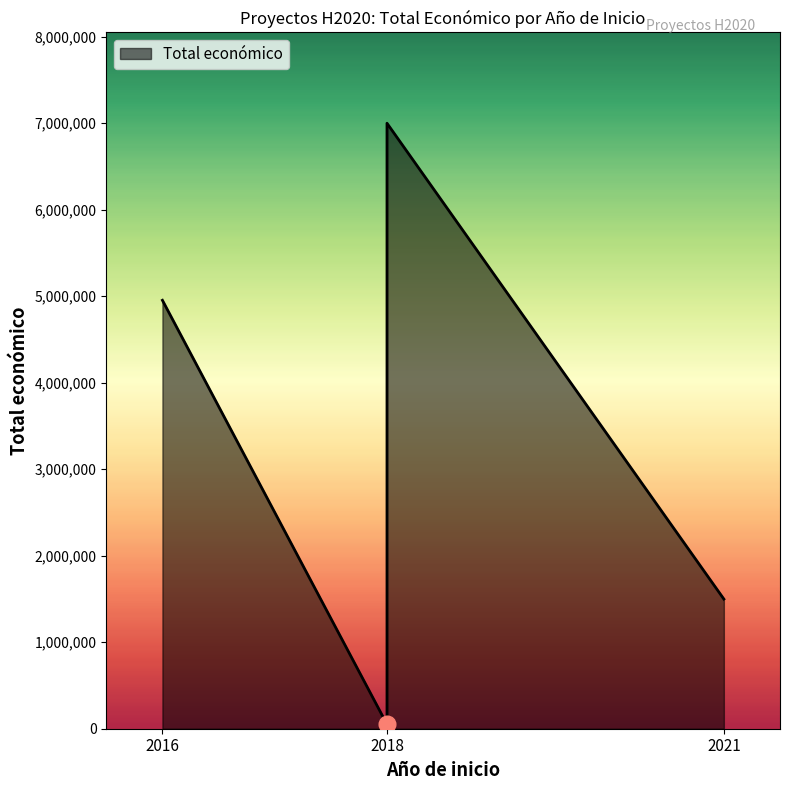

At which label is the value closest to 3524897?

2016